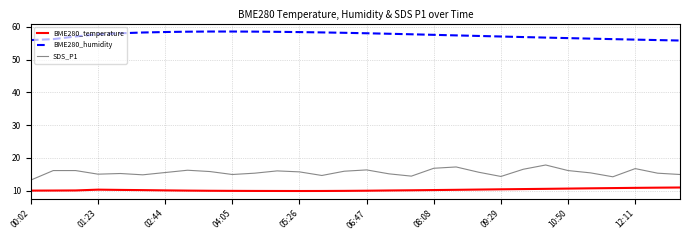

At how many categories does at least one series exceed 25?

30